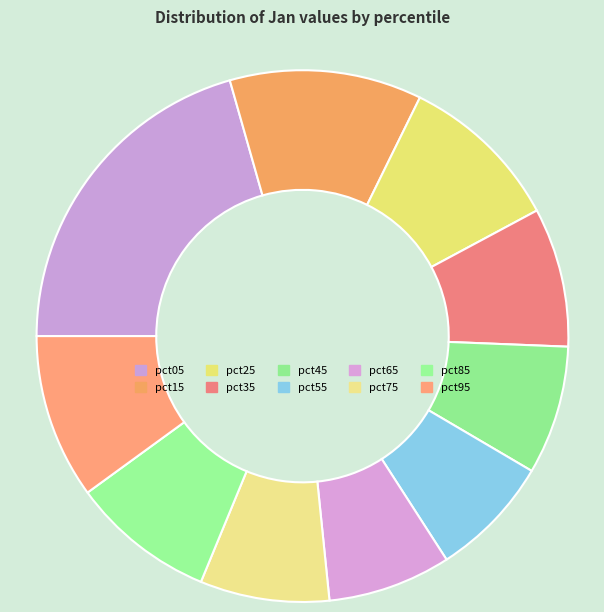

How many slices are in this pie chart?

10